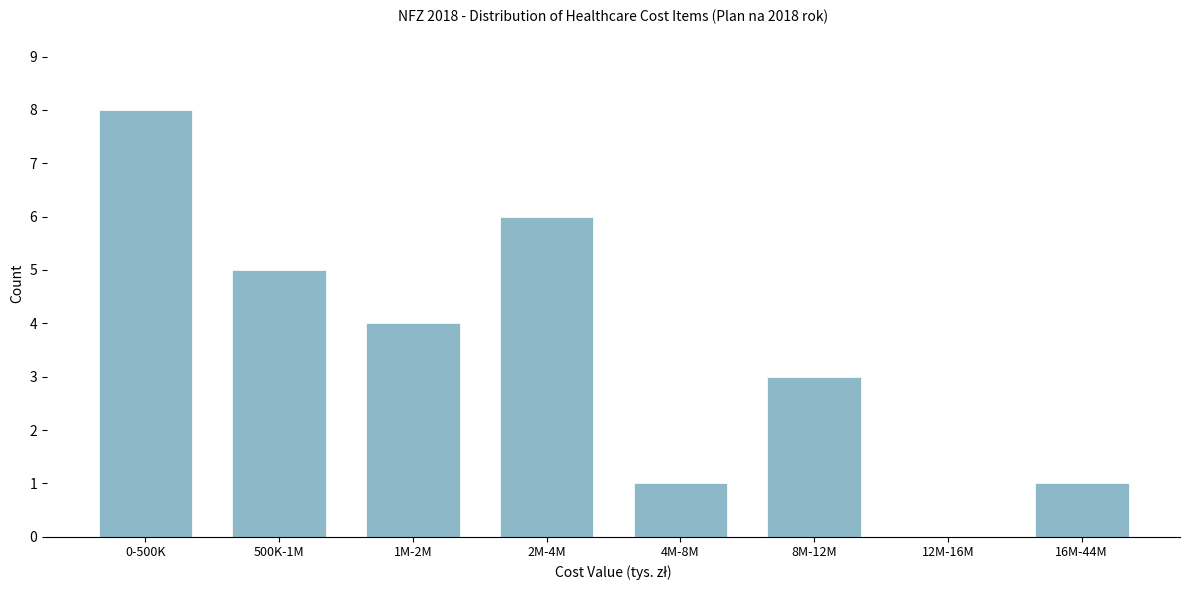

Reading left to right, transcribe all the data shown in this chart.

0-500K=8	500K-1M=5	1M-2M=4	2M-4M=6	4M-8M=1	8M-12M=3	12M-16M=0	16M-44M=1